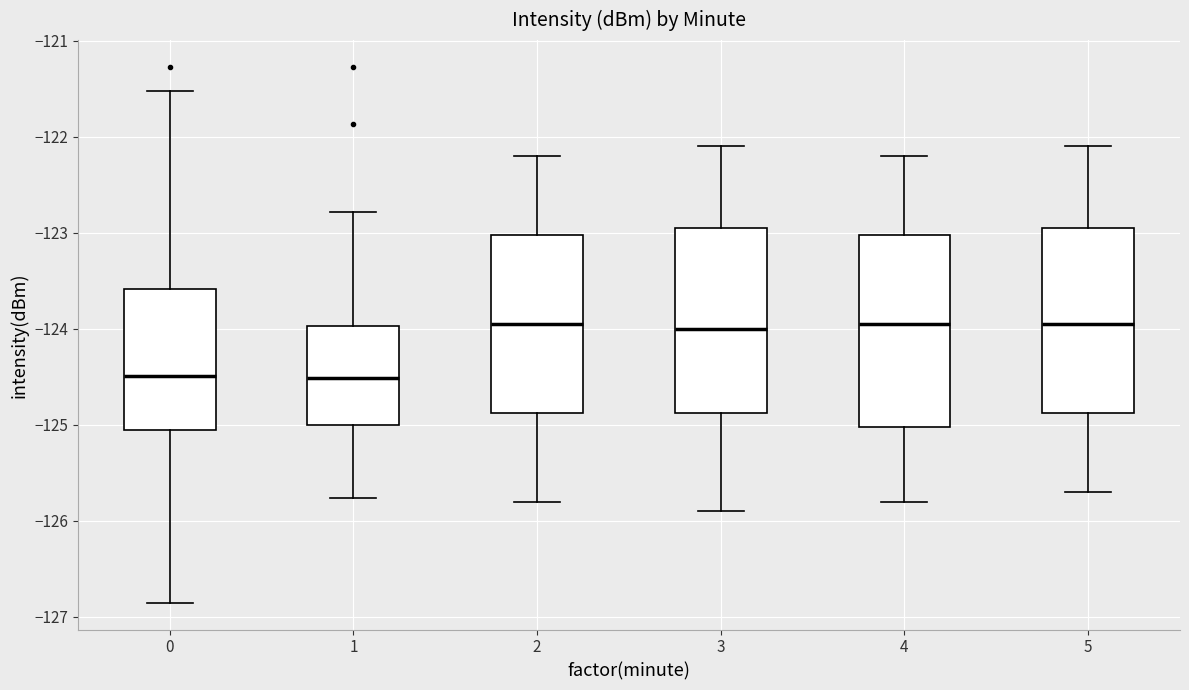

Where is the upper edge of the box at x = 4 on the y-axis? The values are not printed on the chart, so give them approximately, as read against the axis.

-123.0